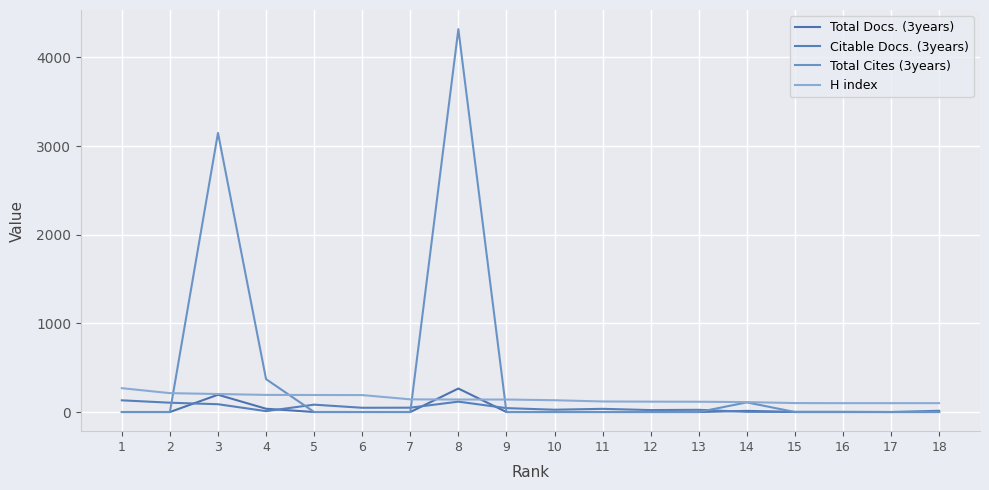

Is it true that Total Docs. (3years) equals 0 at 17?

True